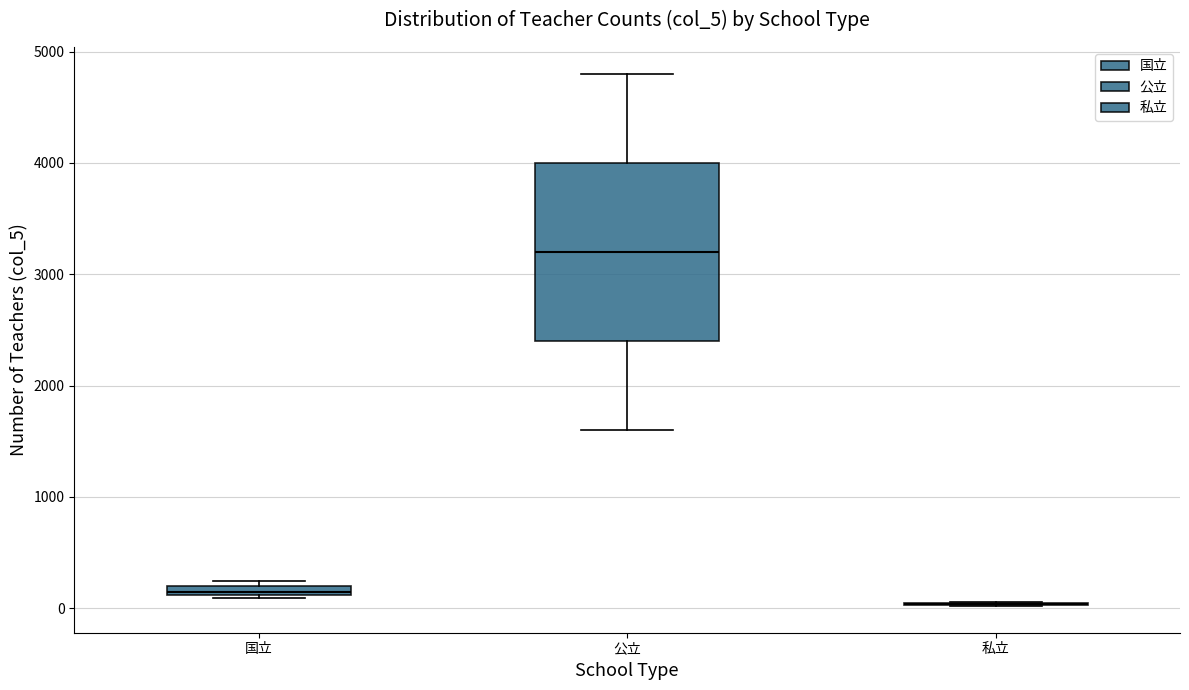

Comparing the boxes themselves (not the whiskers), which one is the tallest?

公立